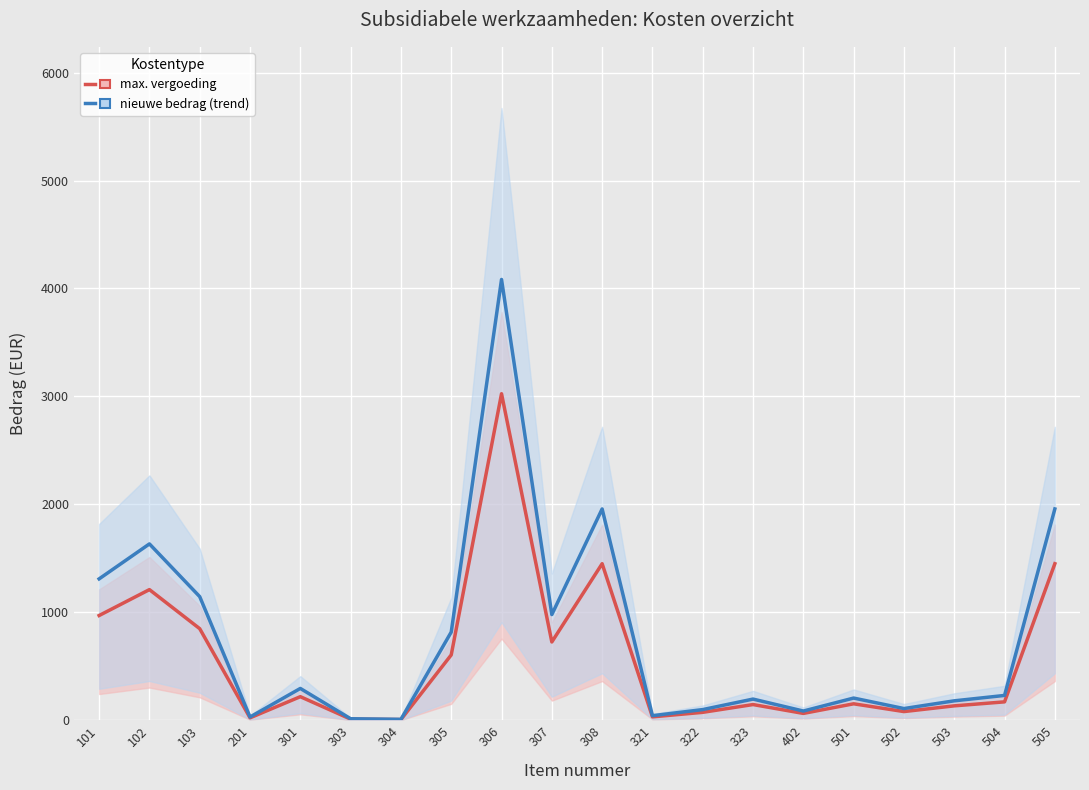

Which category has the lowest value in the nieuwe bedrag (trend) series?

304